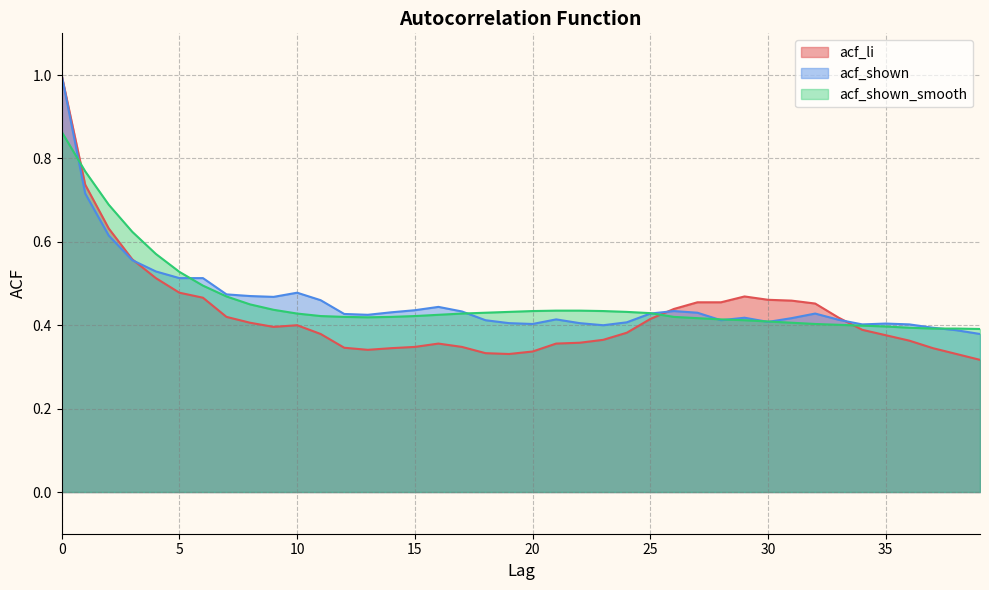

Which series has the largest range (max minus min)?

acf_li